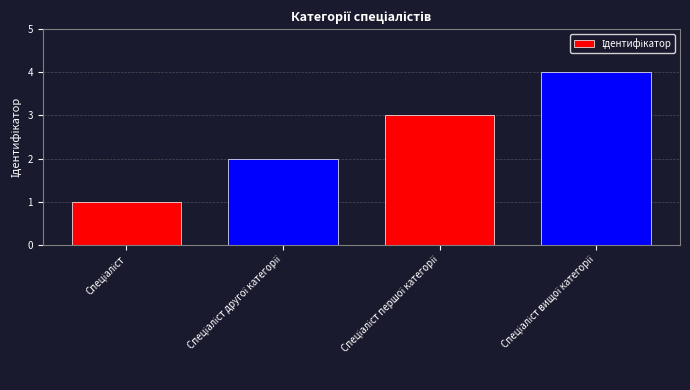

What is the difference between the maximum and minimum values?

3